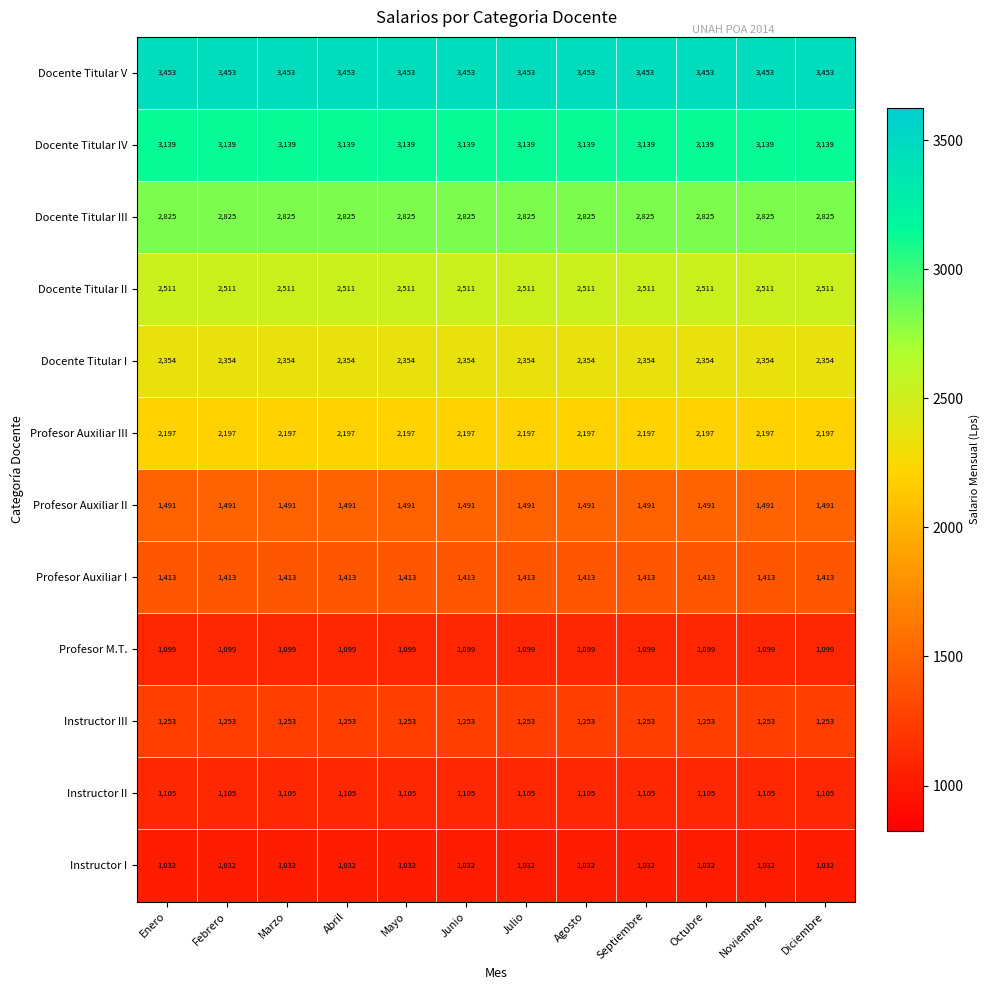

What is the total value across all series at Julio?

23872